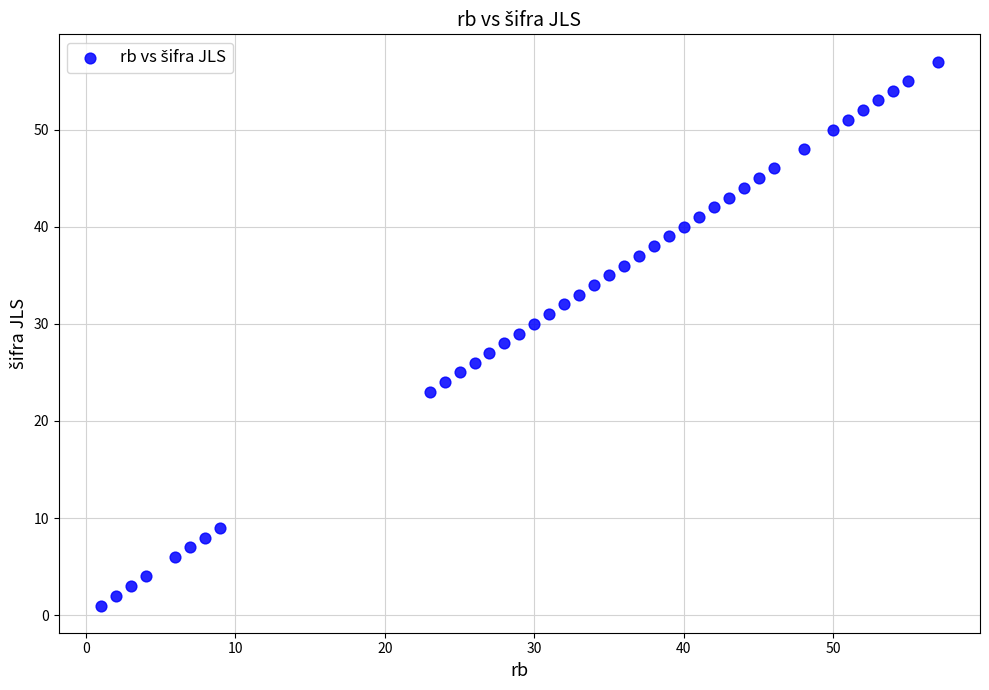

What is the range of X values (max minus min)?

56